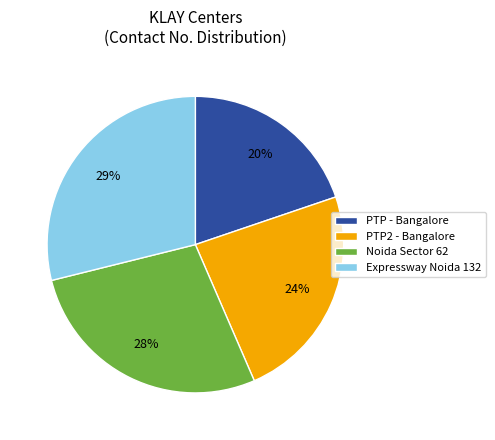

Between Expressway Noida 132 and Noida Sector 62, which is larger?

Expressway Noida 132